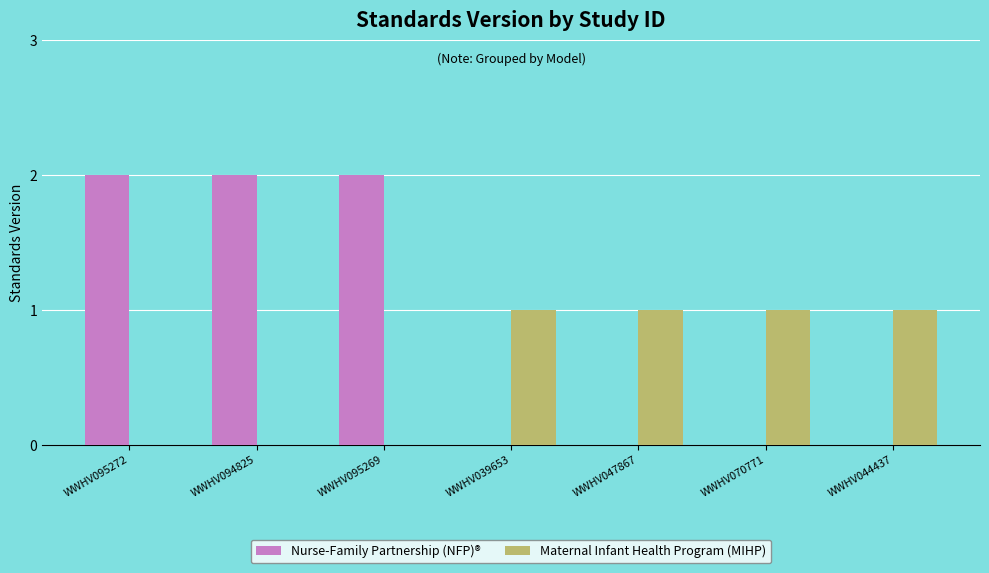

What is the sum of all Maternal Infant Health Program (MIHP) values?

4